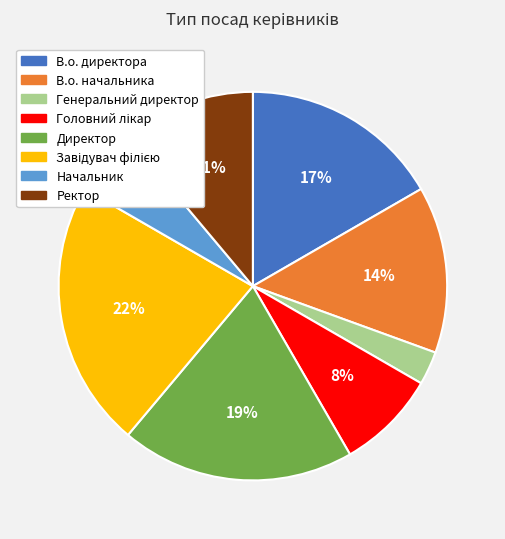

To the nearest percent, what is the difference between the largest and smallest slice percentages?

19%